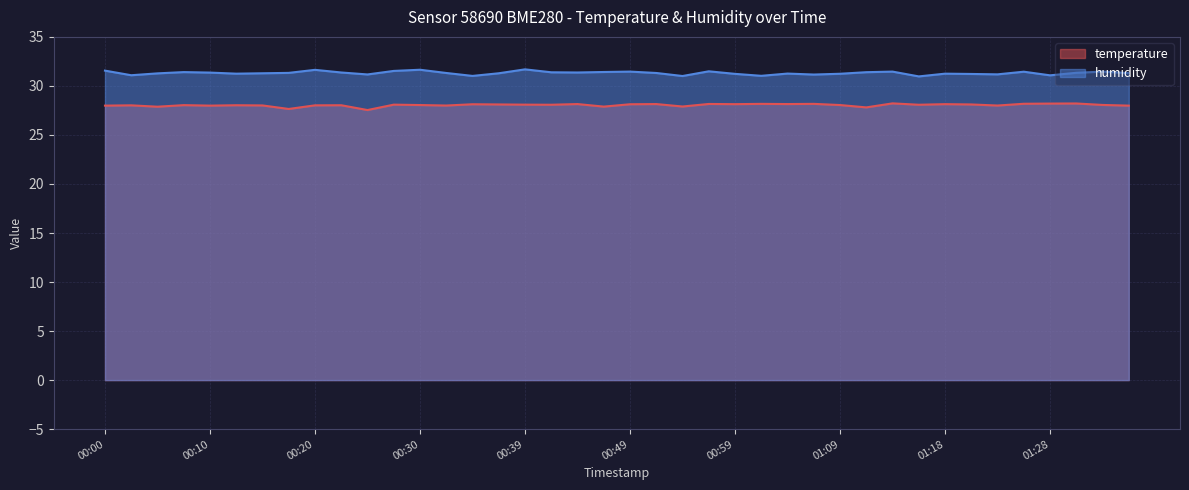

What position from the right is 00:34?

26